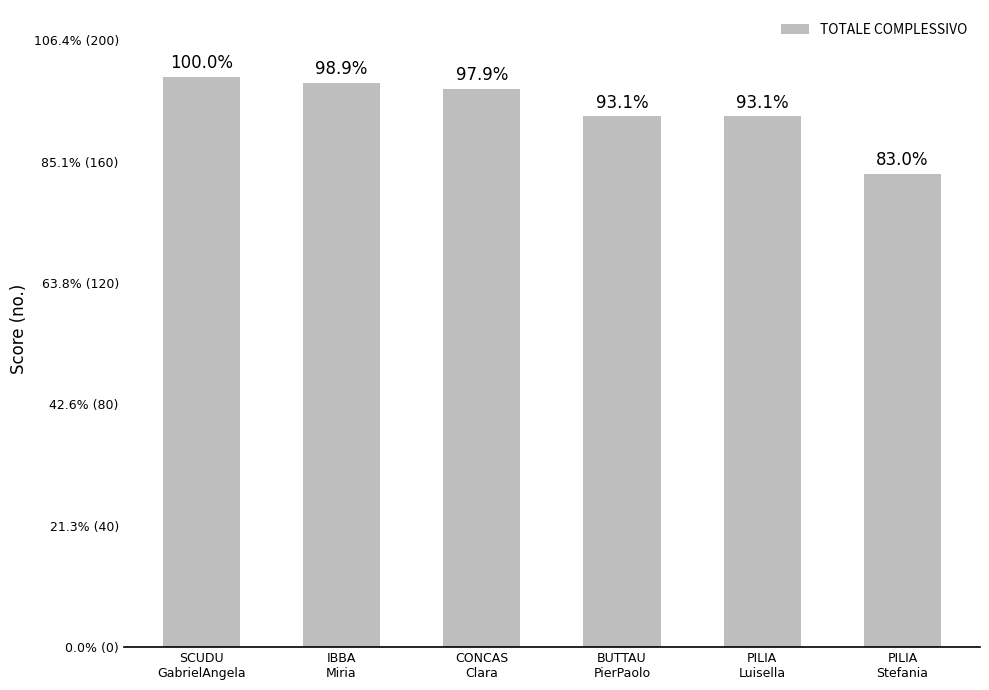

Does the chart contain any negative values?

No